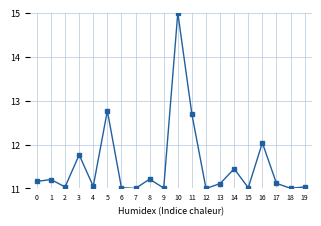

What is the sum of the values at 7 and 19?

22.0